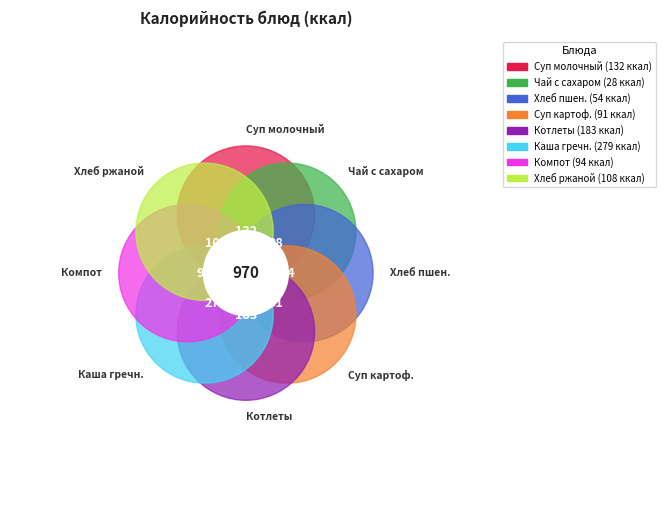

Which slice is the largest?

каша гречневая рассыпчатая